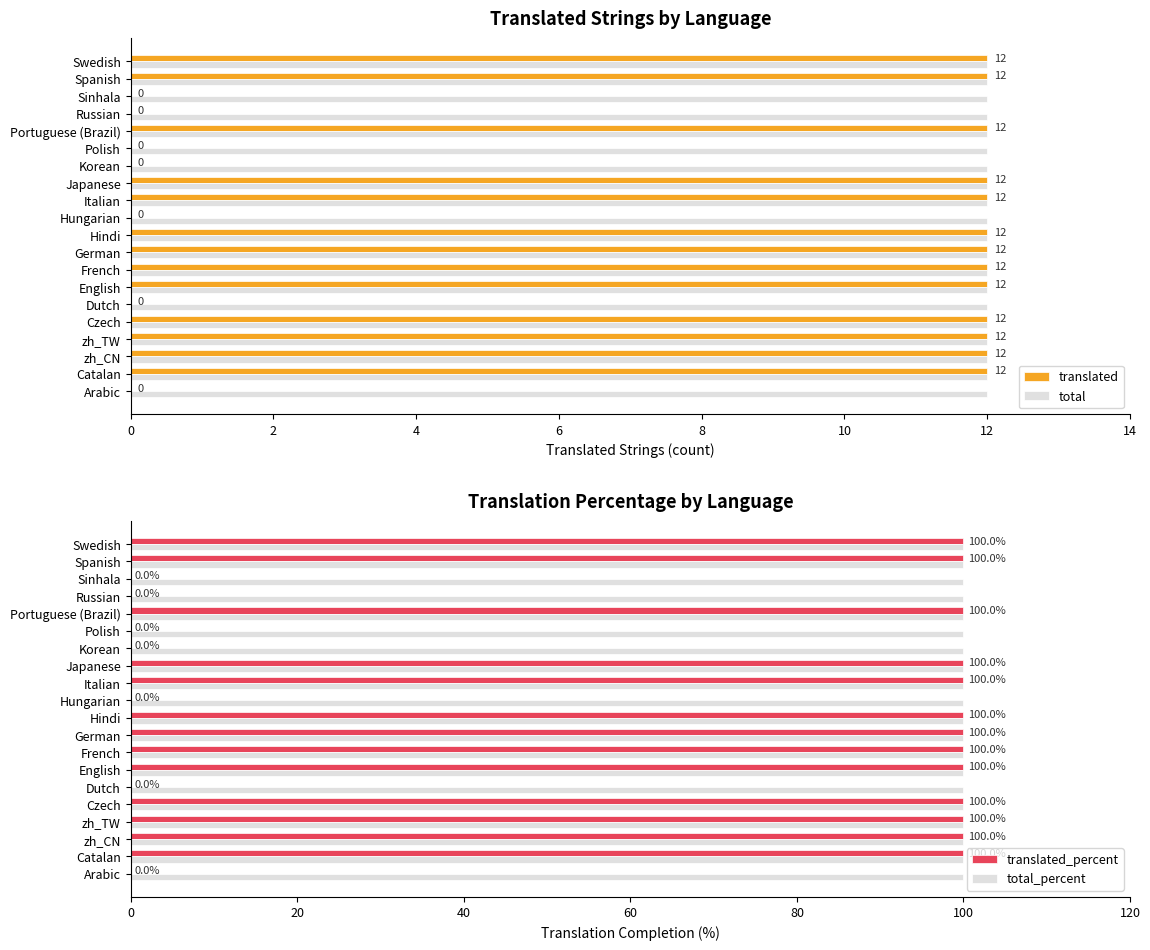

Reading left to right, extract all data points from this chart.

translated: 0.0	12.0	12.0	12.0	12.0	0.0	12.0	12.0	12.0	12.0	0.0	12.0	12.0	0.0	0.0	12.0	0.0	0.0	12.0	12.0
total: 0.3	0.3	0.3	0.3	0.3	0.3	0.3	0.3	0.3	0.3	0.3	0.3	0.3	0.3	0.3	0.3	0.3	0.3	0.3	0.3
translated_percent: 0.0	100.0	100.0	100.0	100.0	0.0	100.0	100.0	100.0	100.0	0.0	100.0	100.0	0.0	0.0	100.0	0.0	0.0	100.0	100.0
total_percent: 0.3	0.3	0.3	0.3	0.3	0.3	0.3	0.3	0.3	0.3	0.3	0.3	0.3	0.3	0.3	0.3	0.3	0.3	0.3	0.3